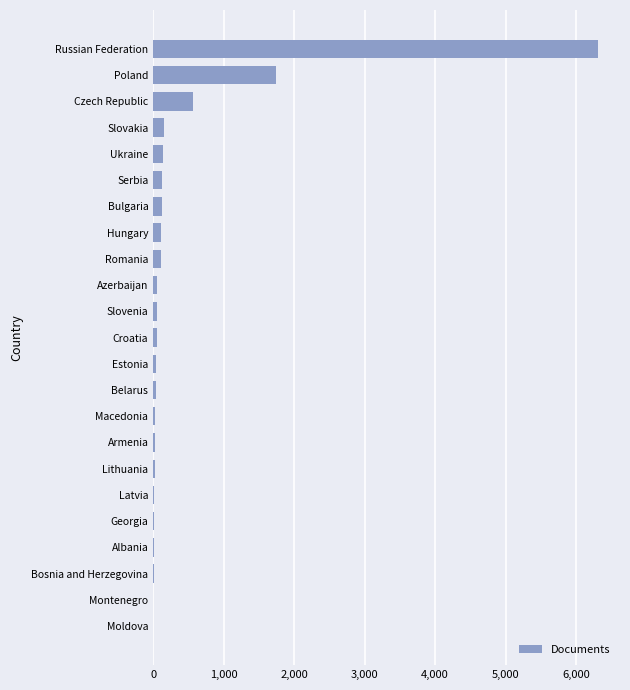

What is the greatest value displayed?

6309